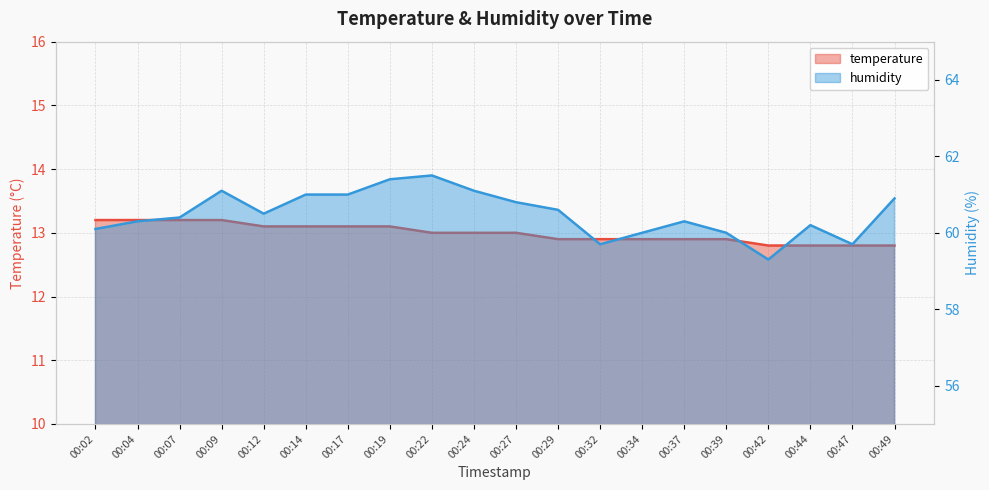

Reading left to right, transcribe all the data shown in this chart.

temperature: 13.2	13.2	13.2	13.2	13.1	13.1	13.1	13.1	13.0	13.0	13.0	12.9	12.9	12.9	12.9	12.9	12.8	12.8	12.8	12.8
humidity: 60.1	60.3	60.4	61.1	60.5	61.0	61.0	61.4	61.5	61.1	60.8	60.6	59.7	60.0	60.3	60.0	59.3	60.2	59.7	60.9